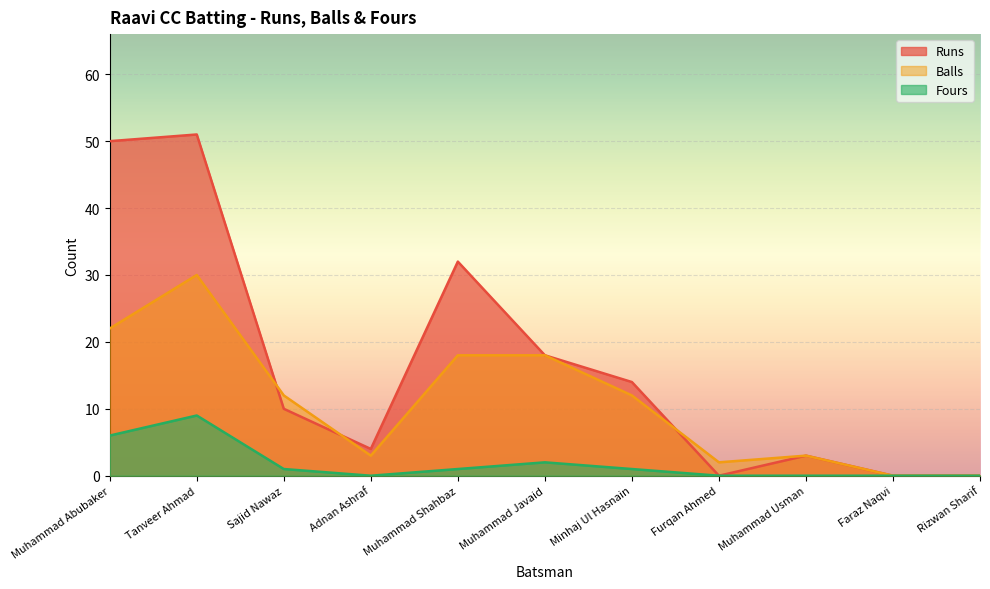

What is the greatest value displayed?

51